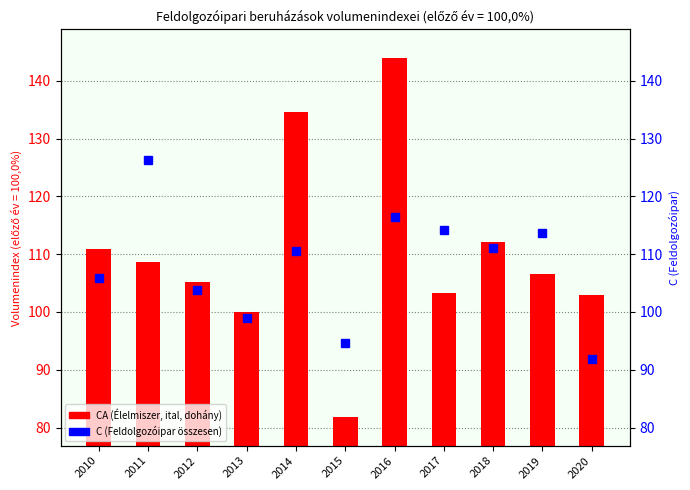

How many groups of bars are there?

11